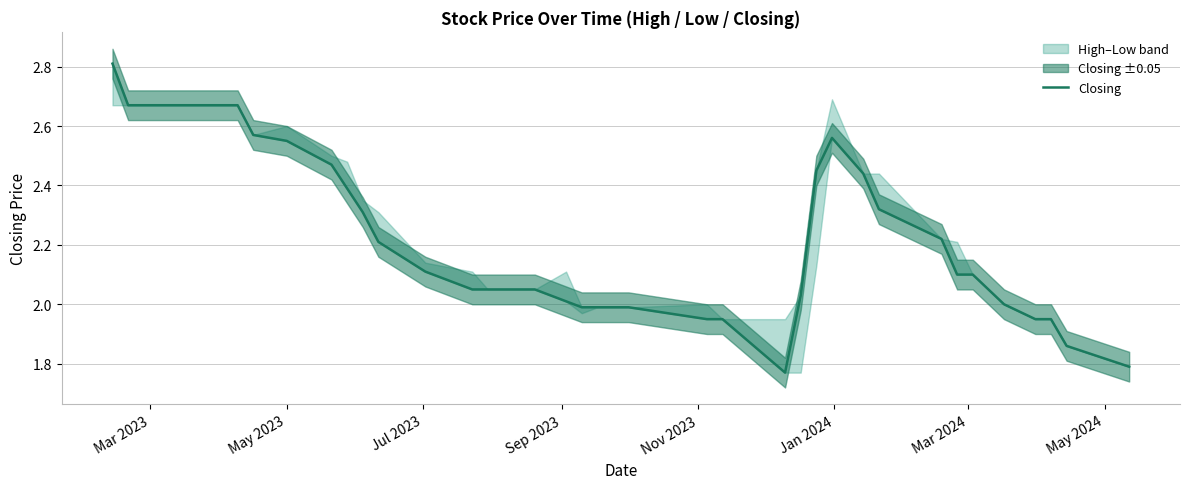

Where does the data first go above 2?

Mar 2023